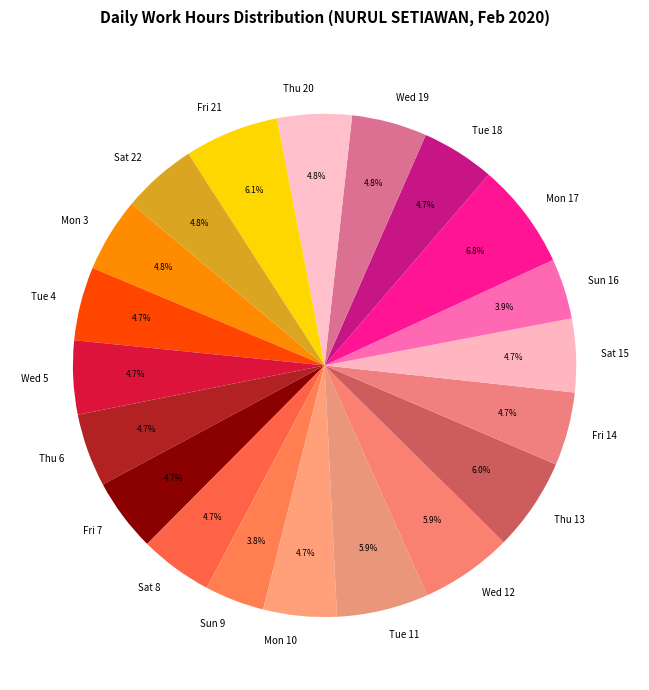

Which category has the biggest portion of the pie?

Mon 17